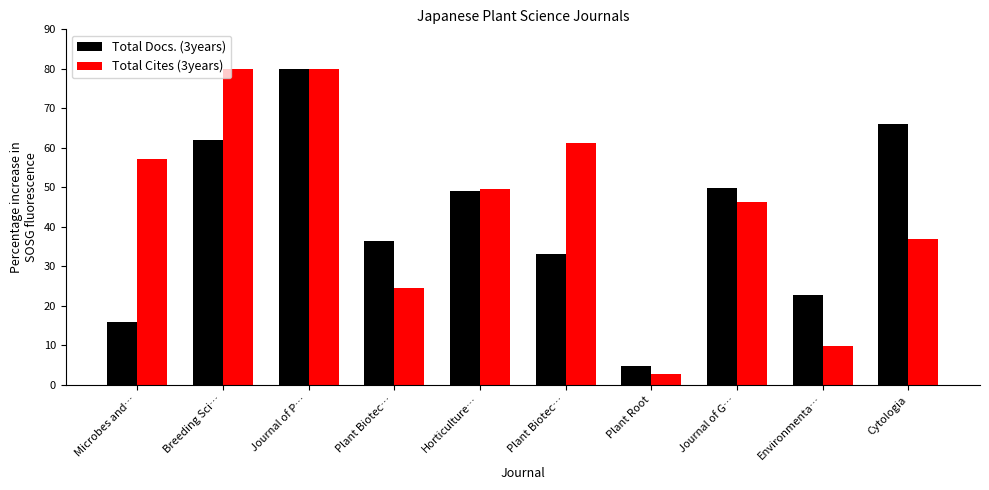

At which label does Total Cites (3years) reach its peak?

Breeding Sci…